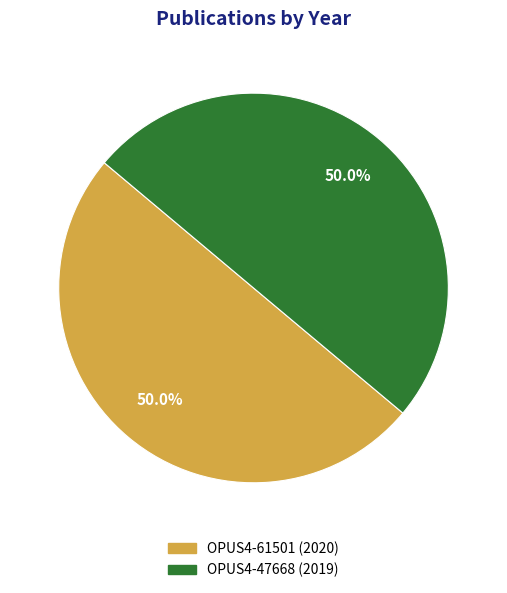

How many slices are in this pie chart?

2